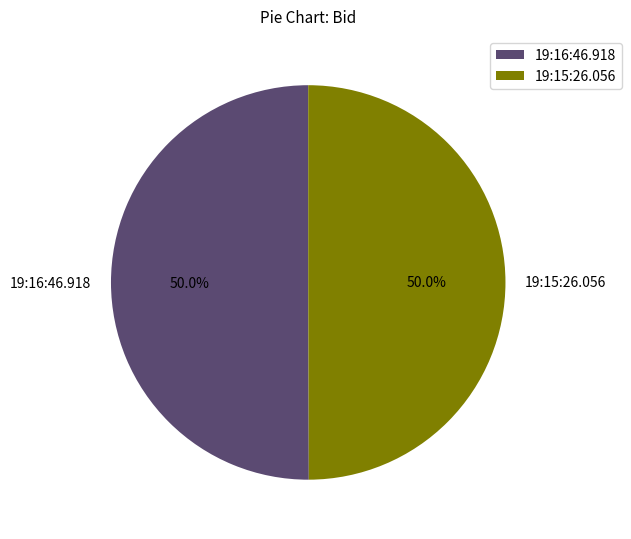

Combined, do 19:16:46.918 and 19:15:26.056 account for over 50%?

Yes